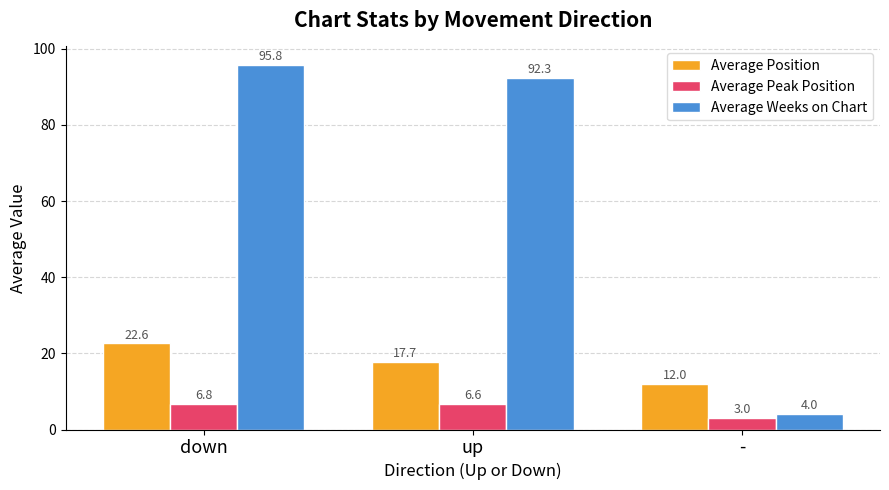

What is the value of the Average Position bar at the 2nd from the left?

17.7